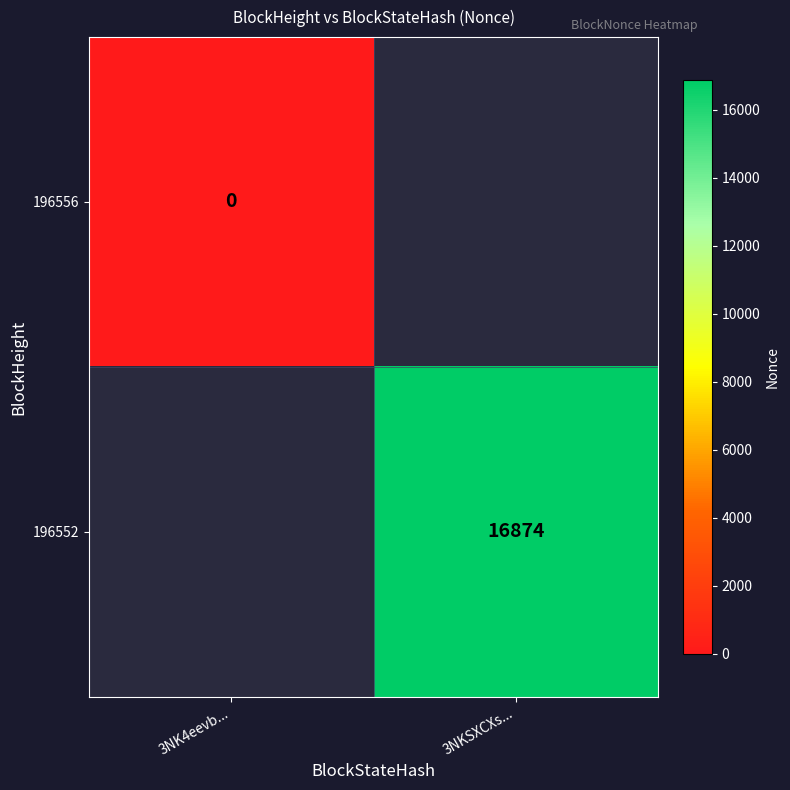

Is it true that 196552 equals 16874 at 3NKSXCXs...?

True